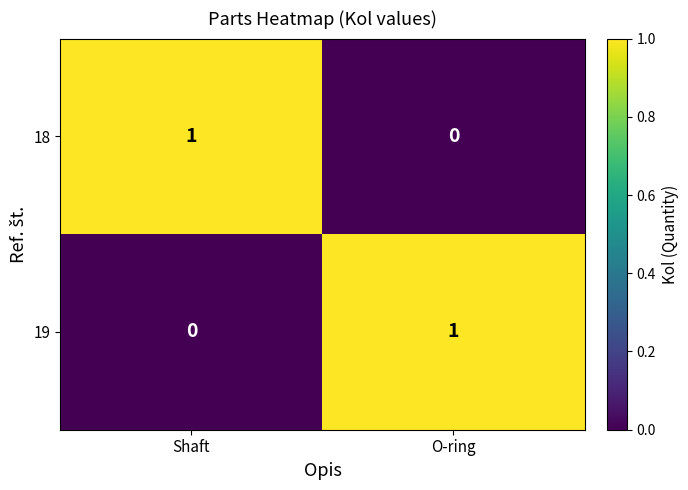

At which label is 18 closest to 0?

O-ring